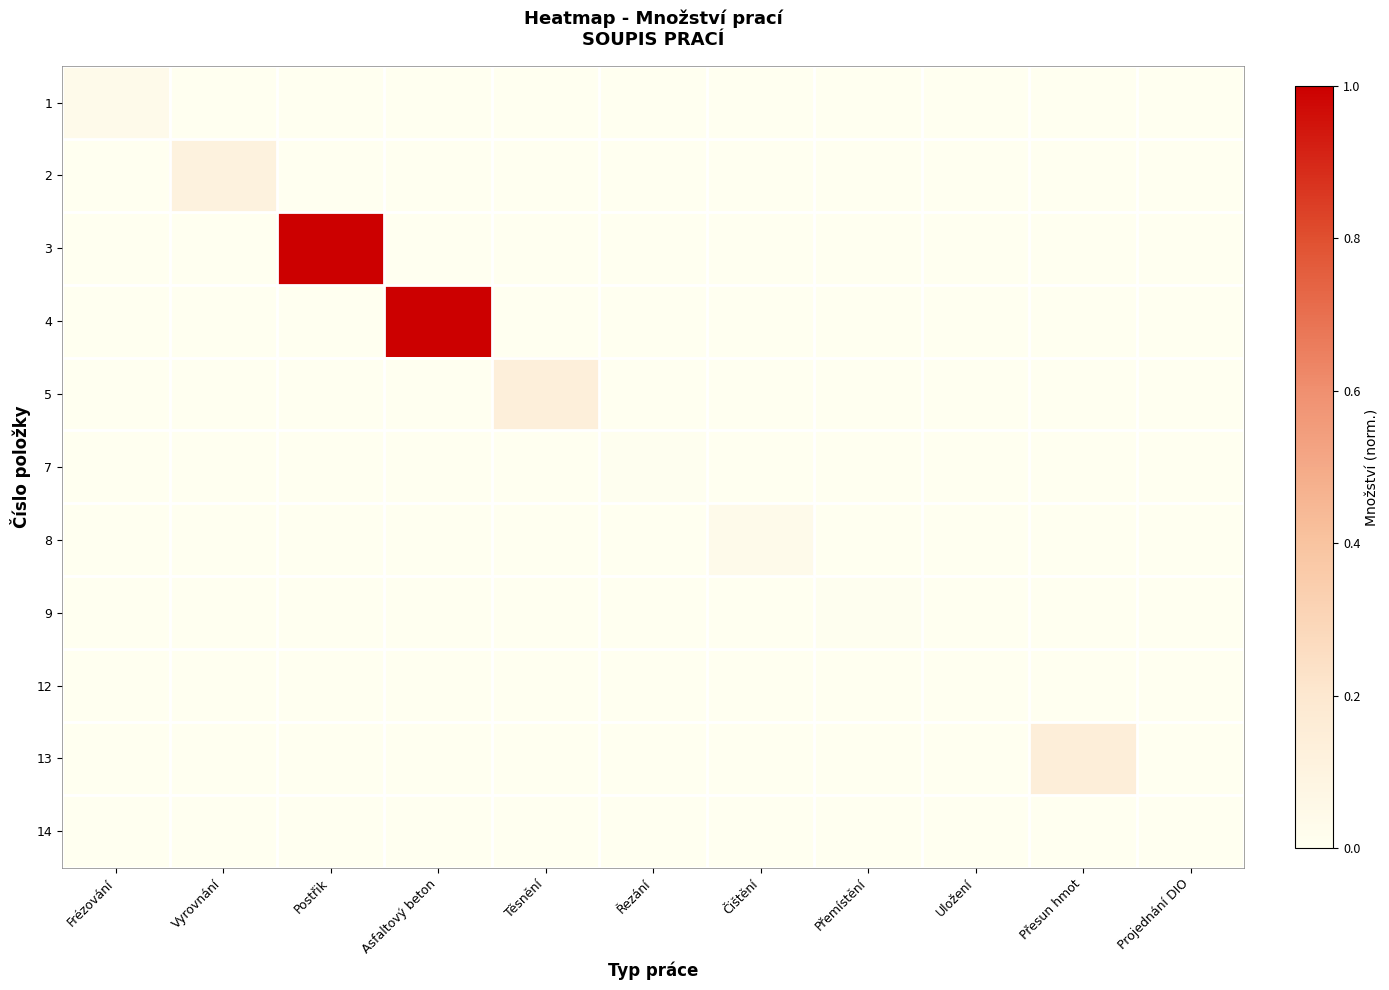

Count the number of categories in the chart.

11